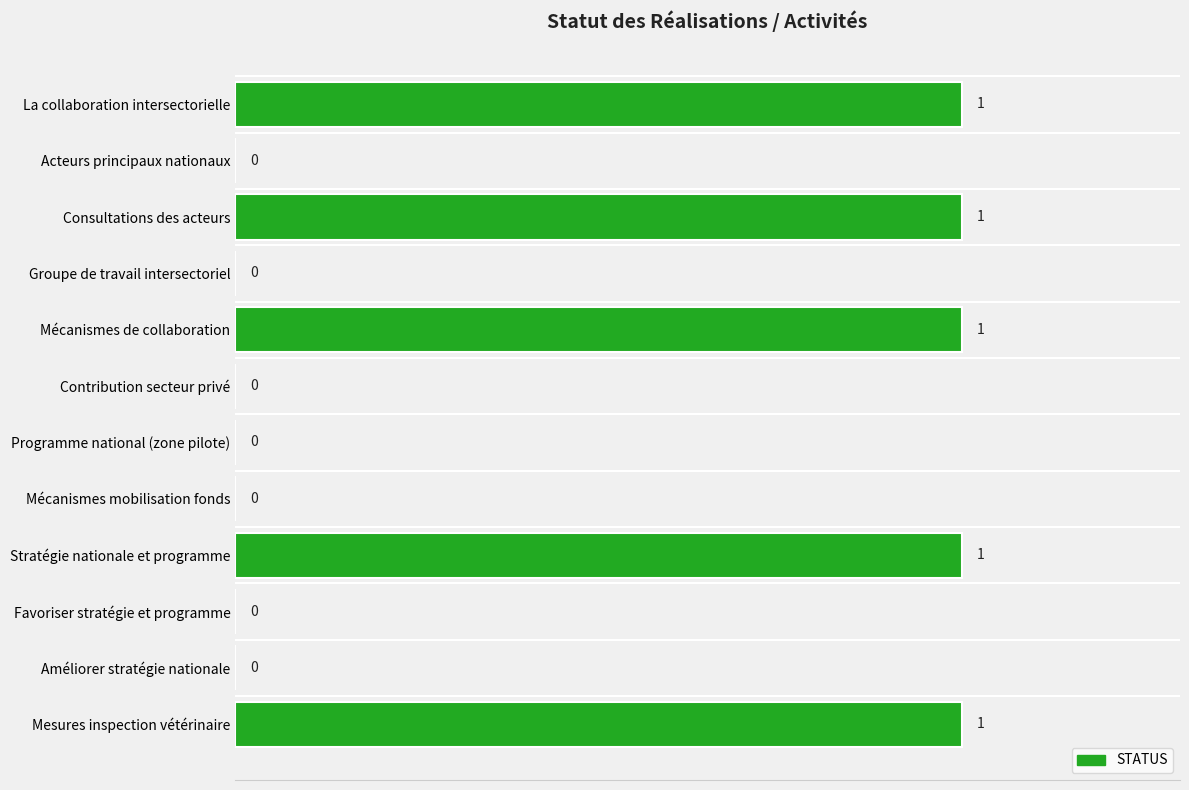

True or false: the data shows 2 at Consultations des acteurs.

False